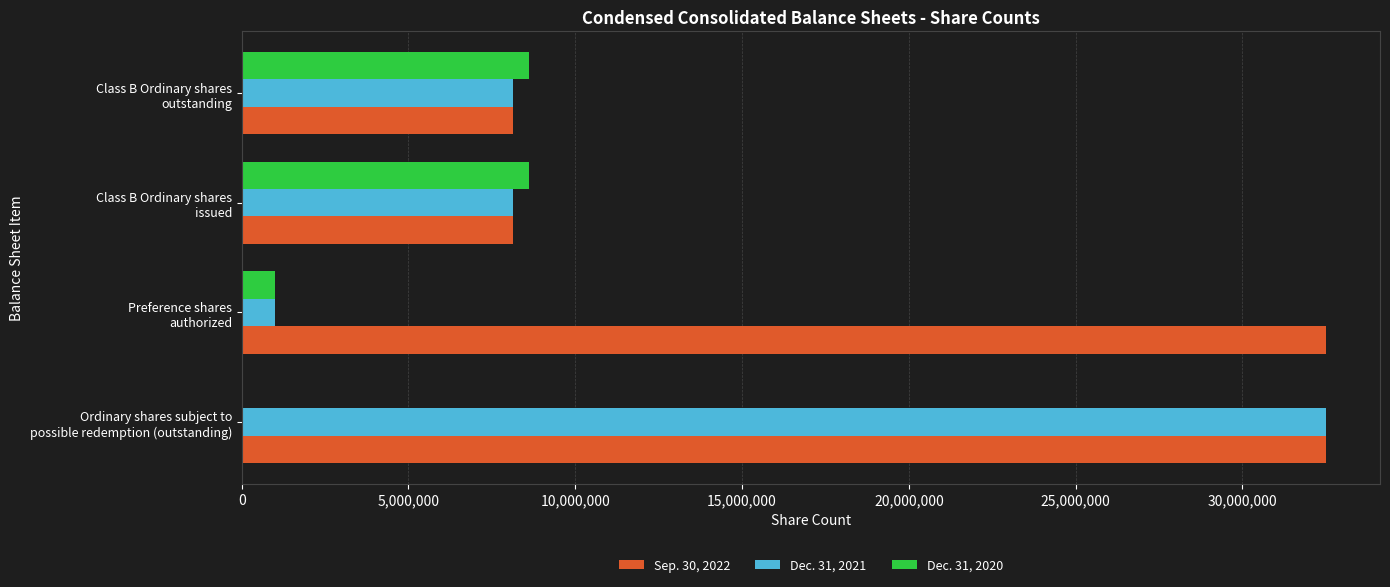

How many data points does each series have?

4